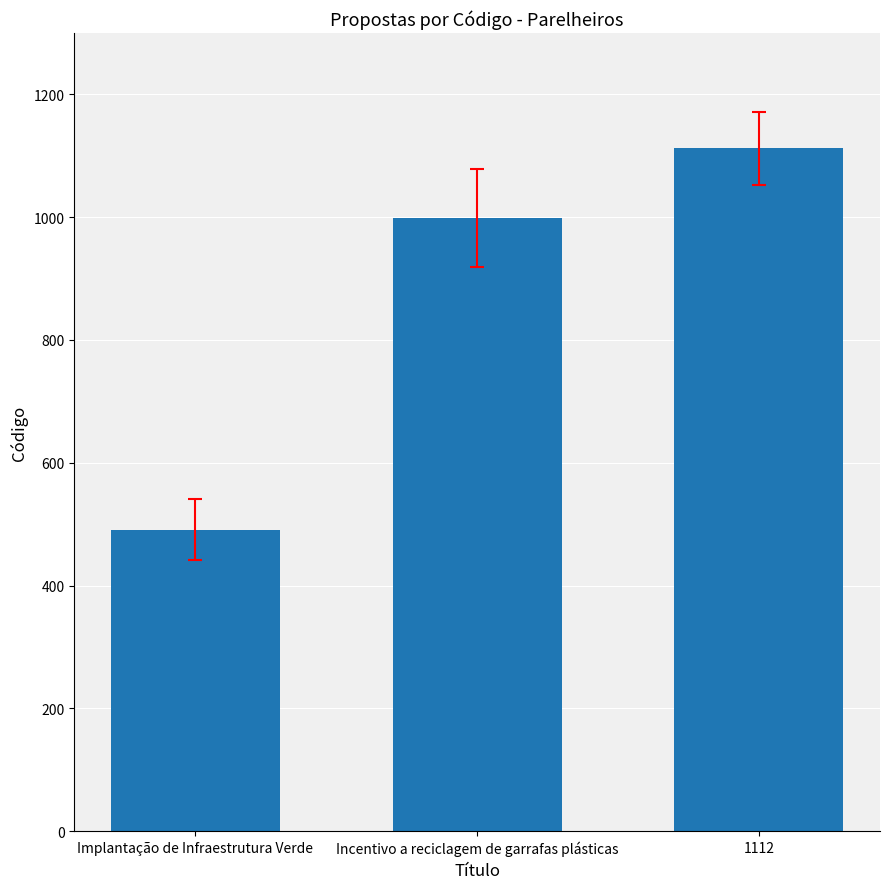

Is it true that the value at Implantação de Infraestrutura Verde is 491?

True